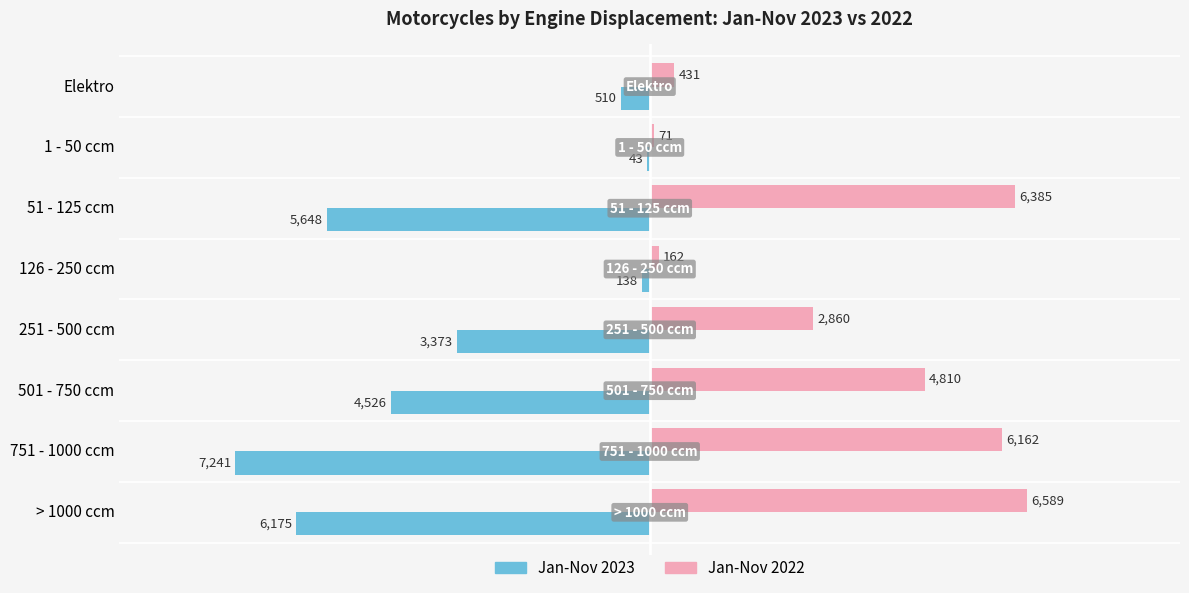

Where is Jan-Nov 2023 nearest to the value -3642?

251 - 500 ccm